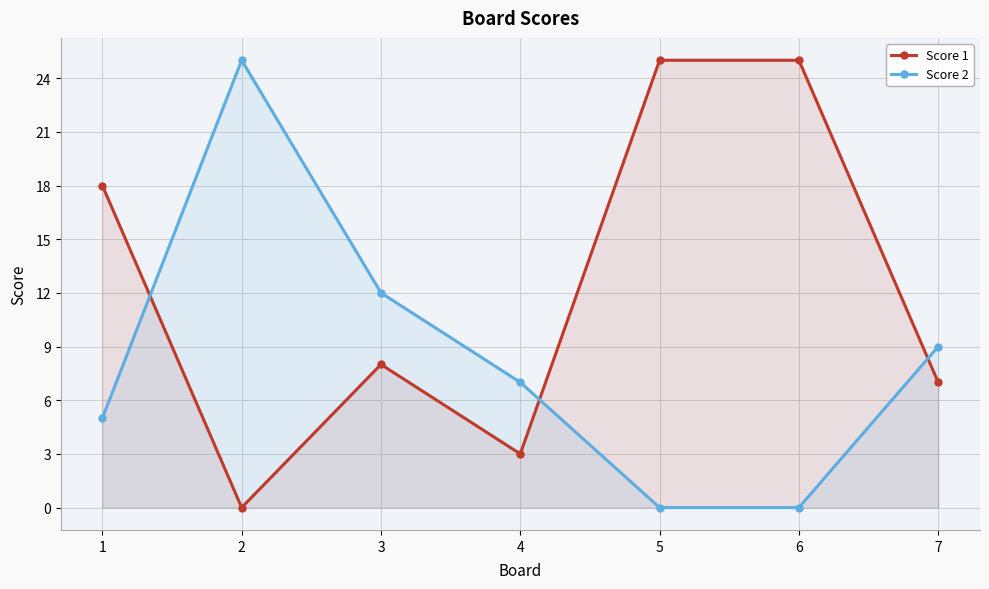

Rank the categories by Score 2 value from lowest to highest.

5, 6, 1, 4, 7, 3, 2